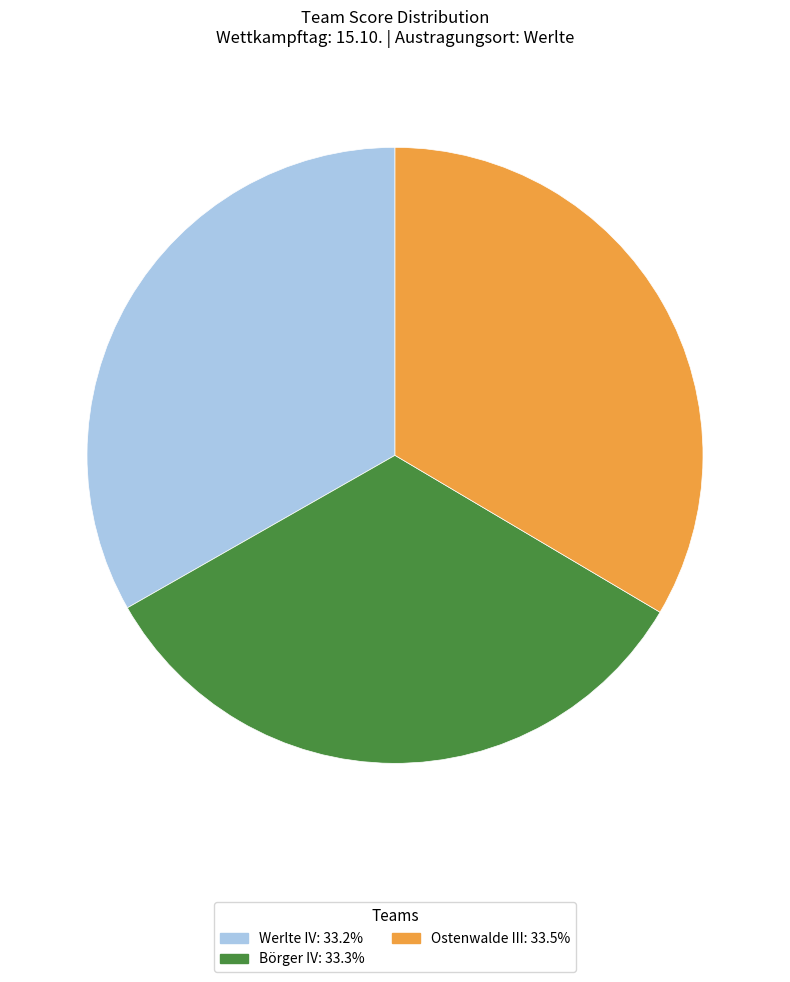

What is the ratio of the value at Ostenwalde III to the value at Börger IV?

1.0